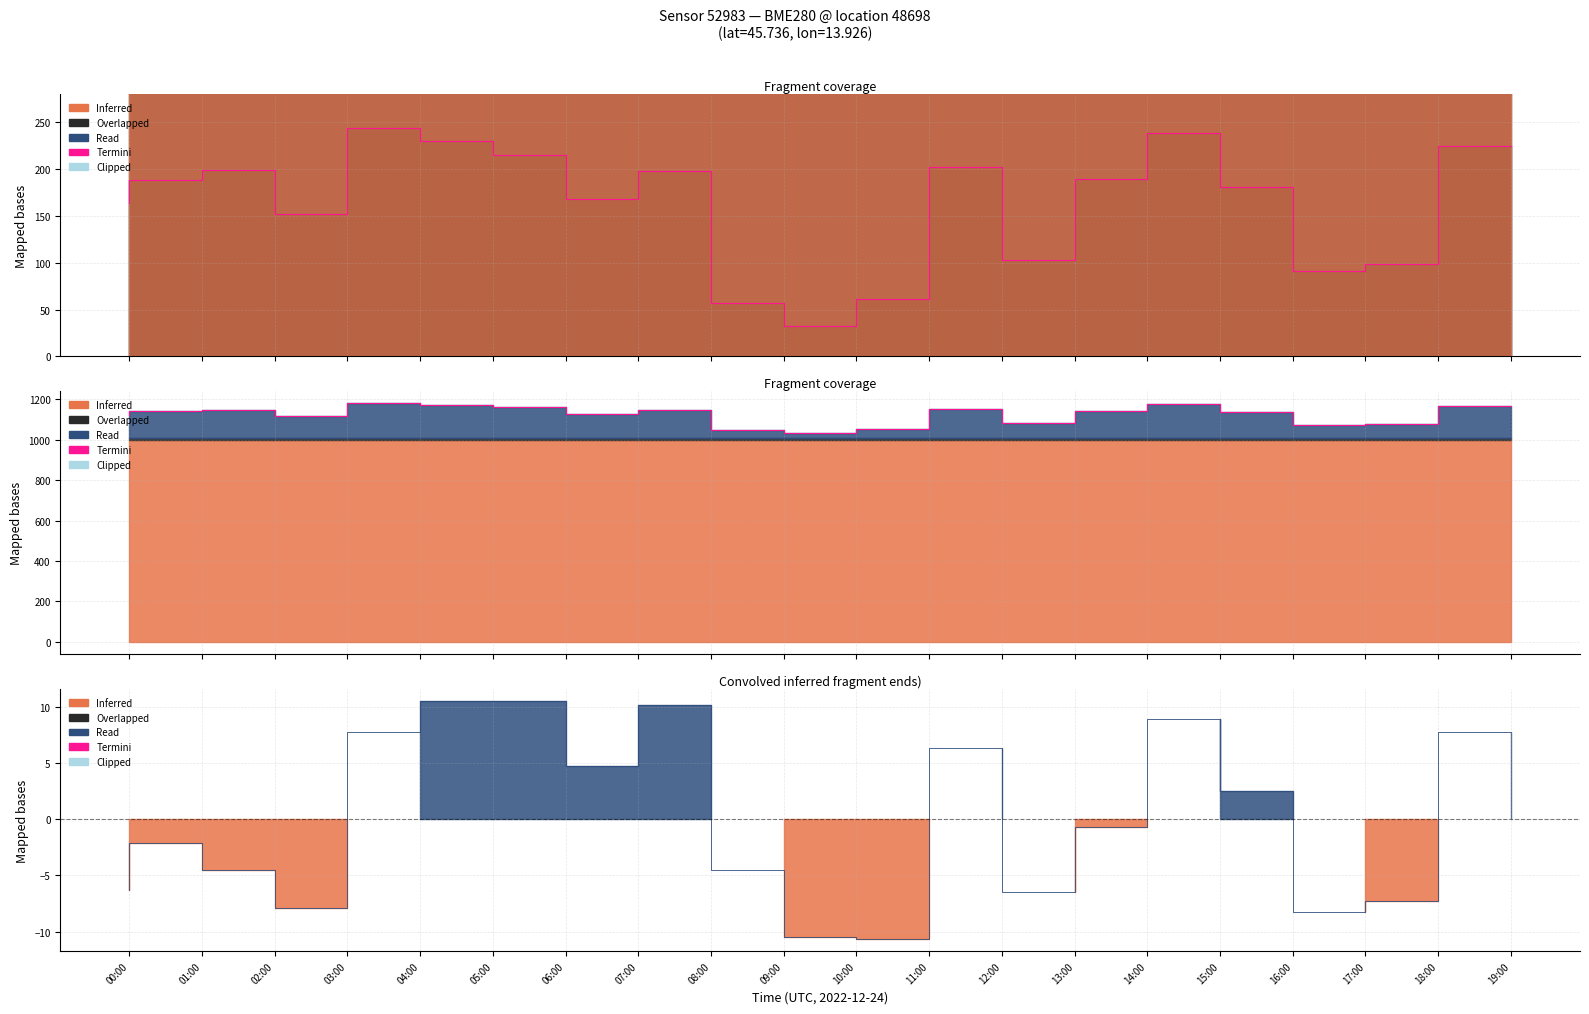

In temperature, how many points are lower than both neighbors (excluding endpoints)?

5